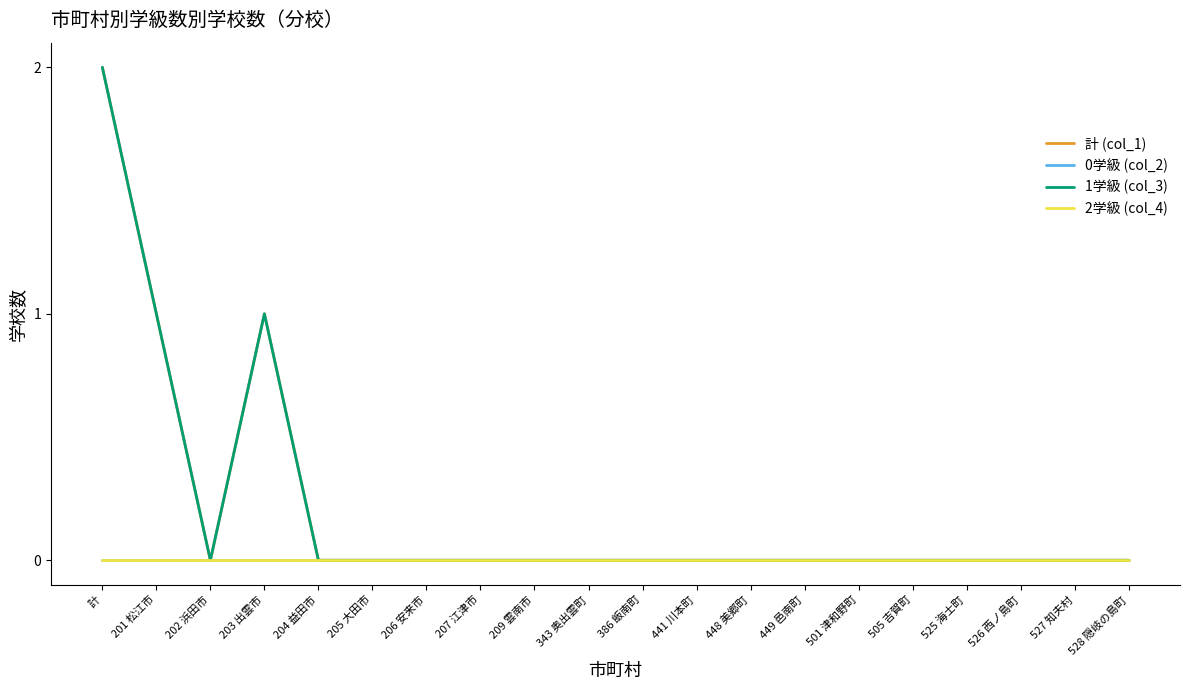

Rank the series by their maximum value, from lowest to highest.

0学級 (col_2), 2学級 (col_4), 計 (col_1), 1学級 (col_3)